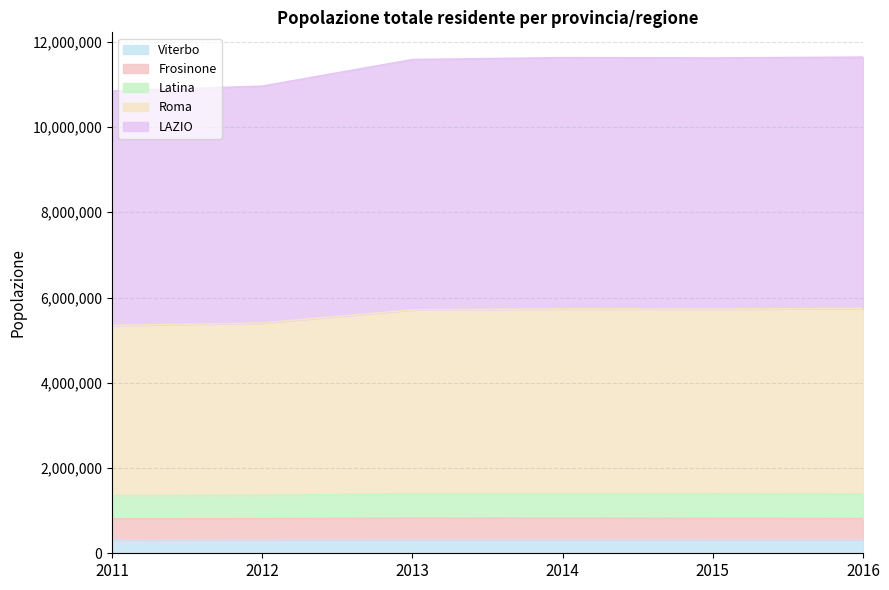

What is the maximum value for Viterbo?

322195